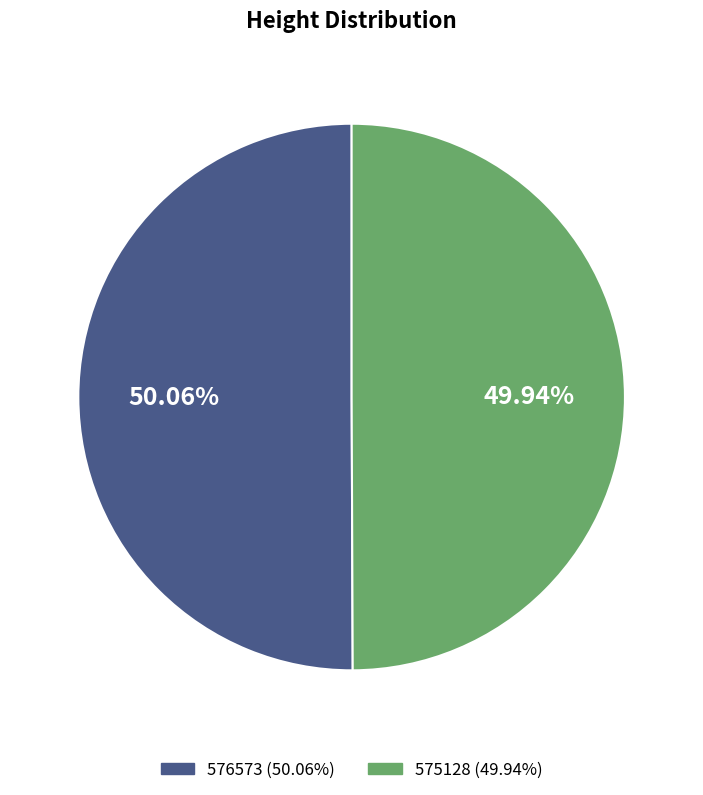

Count the number of slices in the pie.

2